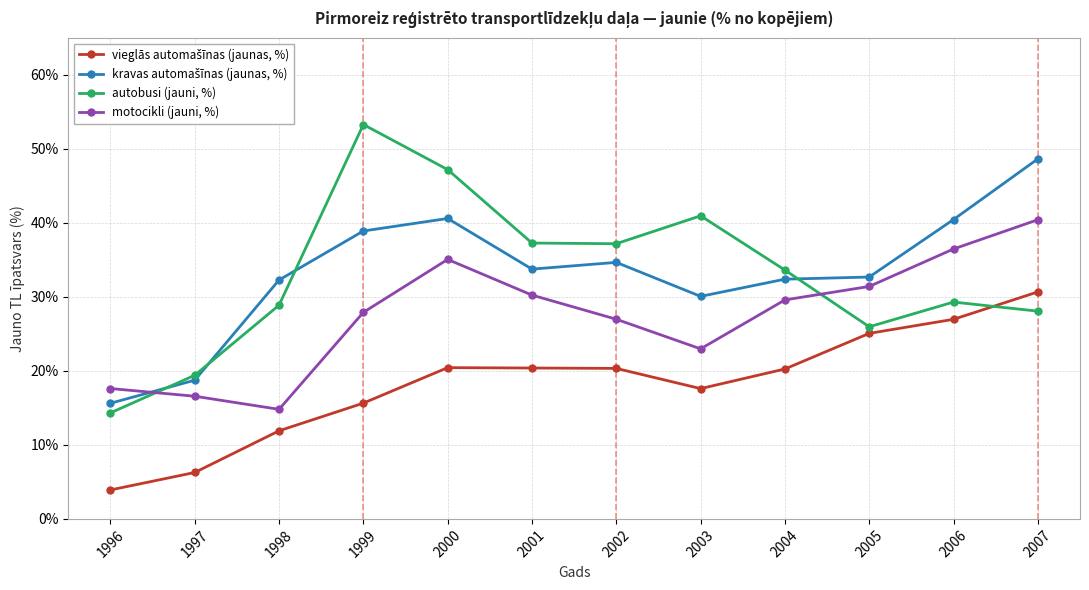

At which category does the chart reach its peak across all series?

1999